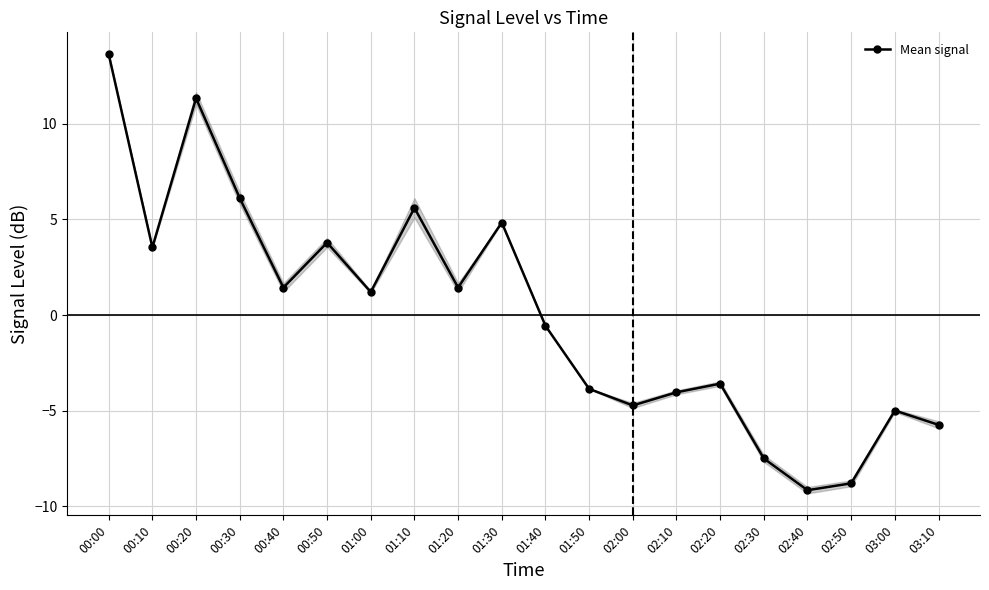

At which label is the value closest to 2?

01:20